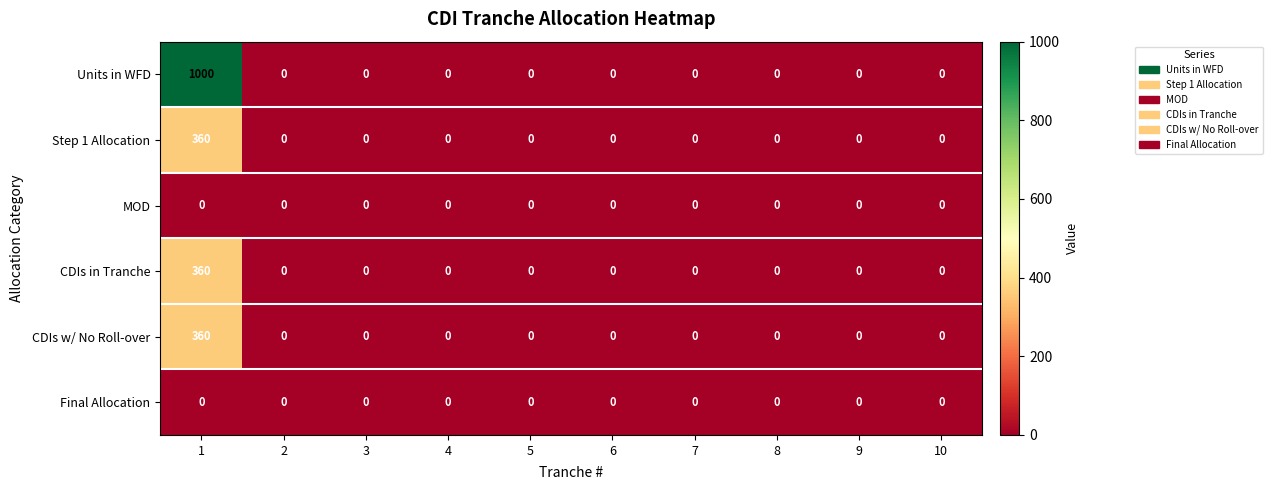

Which series has the widest spread of values?

Units in WFD